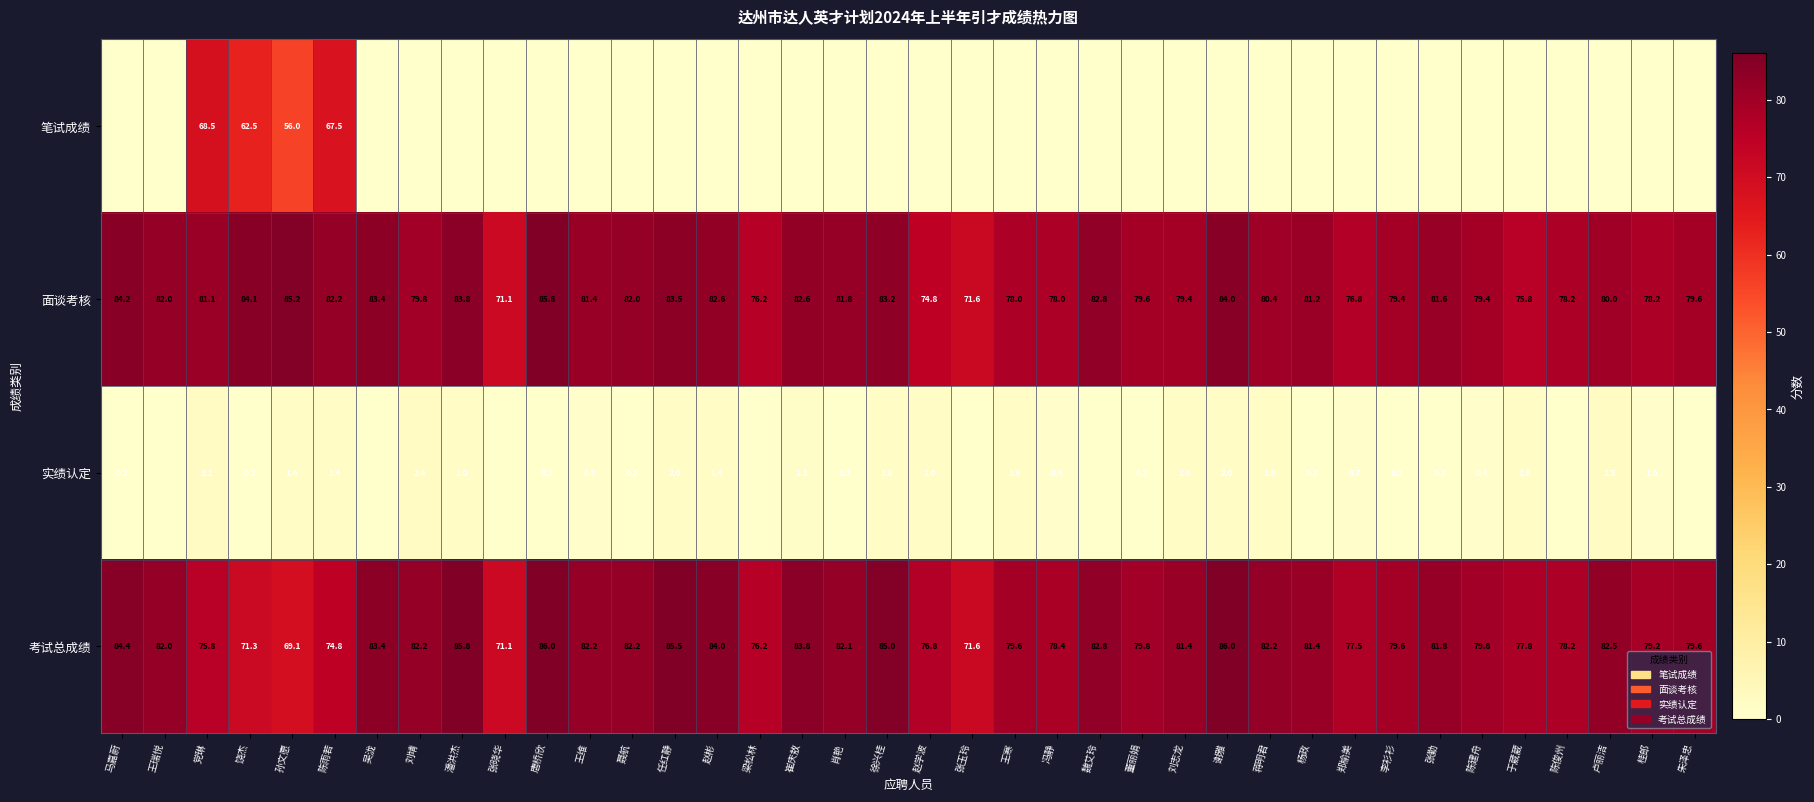

Is the value of 面谈考核 at 赵彬 greater than the value of 笔试成绩 at 饶杰?

Yes